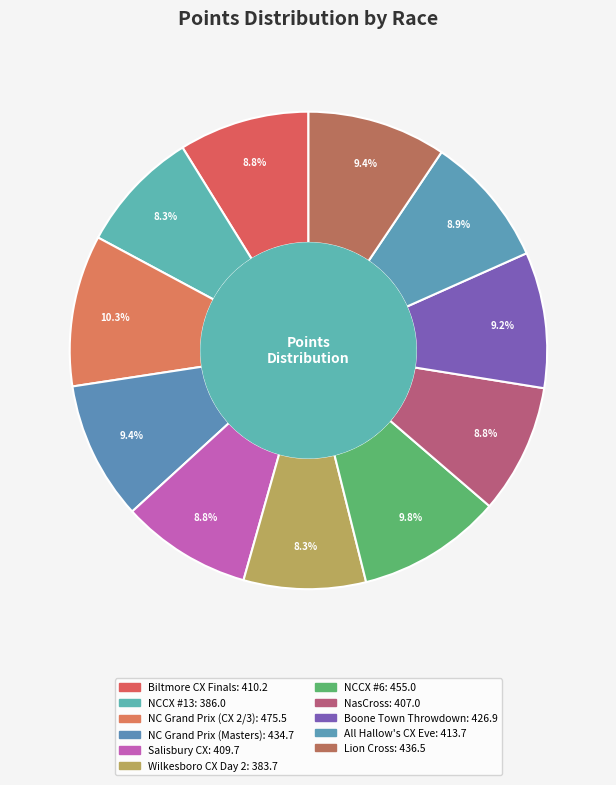

What is the largest slice in the pie chart?

North Carolina Grand Prix Day 2 (CX 2/3)